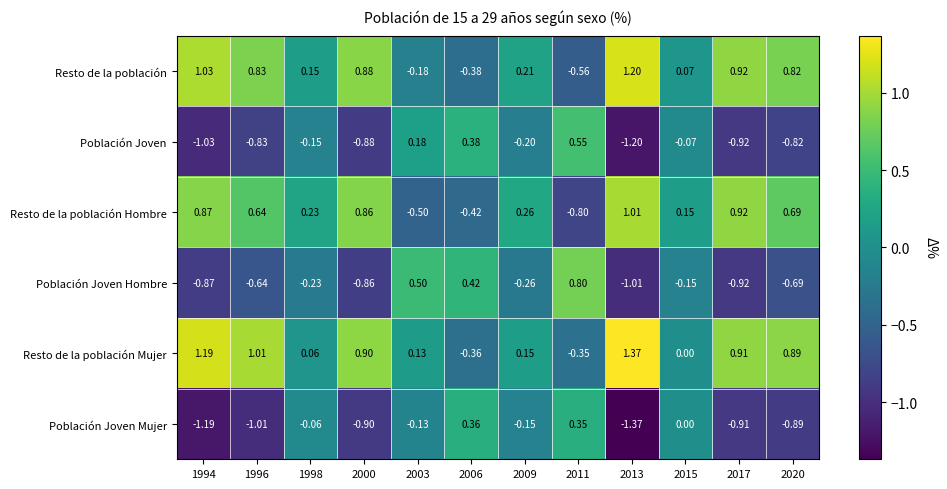

At 1994, list the series in order from largest to smallest.

Resto de la población Mujer, Resto de la población, Resto de la población Hombre, Población Joven Hombre, Población Joven, Población Joven Mujer